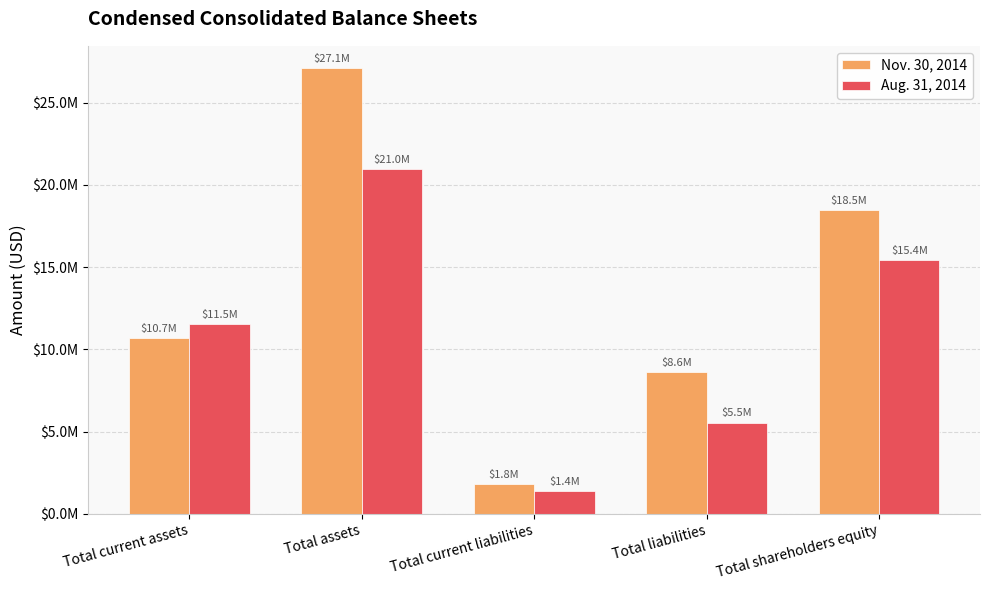

Where is Aug. 31, 2014 nearest to the value 11186164?

Total current assets